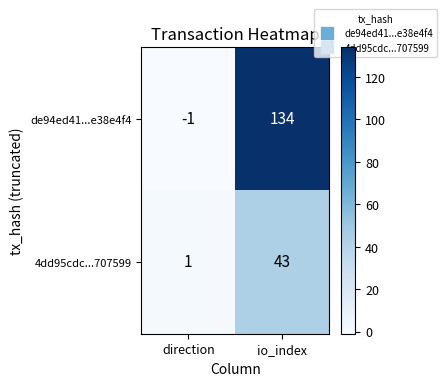

At how many categories does at least one series exceed 10?

1